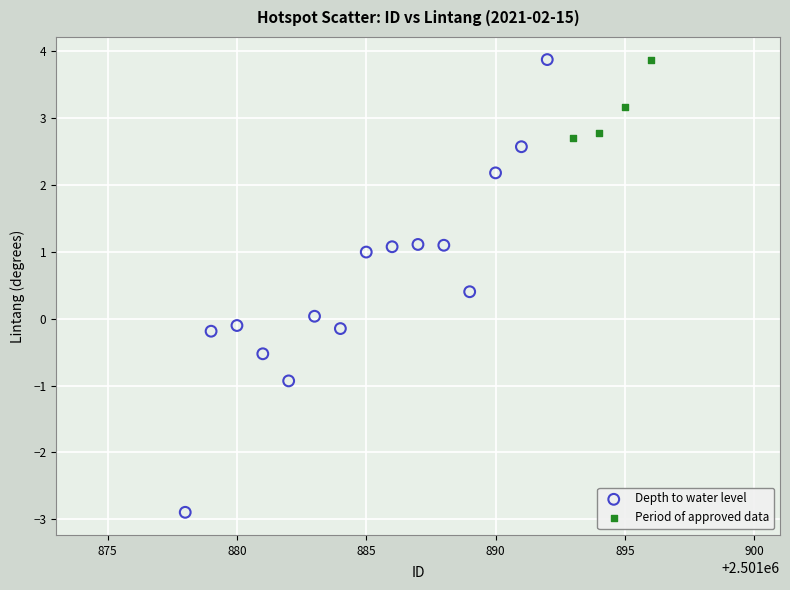

Which series has the largest Y range (max minus min)?

Depth to water level